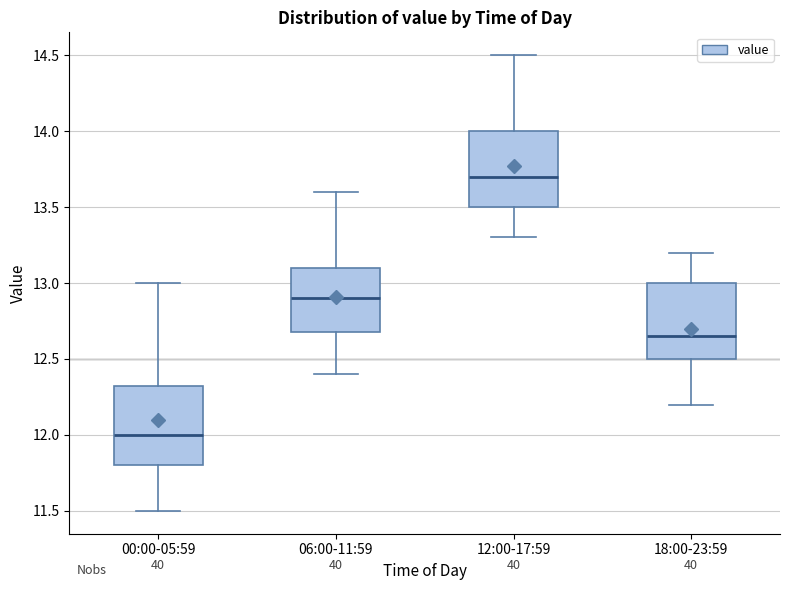

Which box's median line is the highest?

12:00-17:59